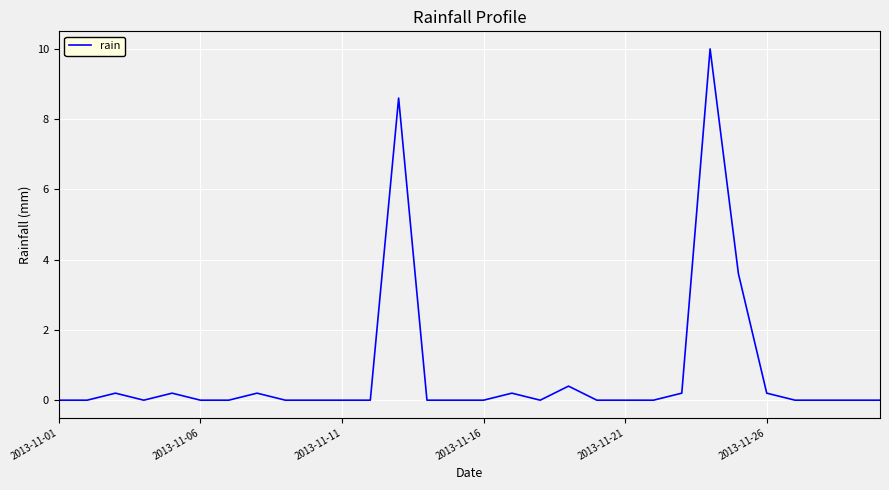

What is the difference between the maximum and minimum values?

10.0